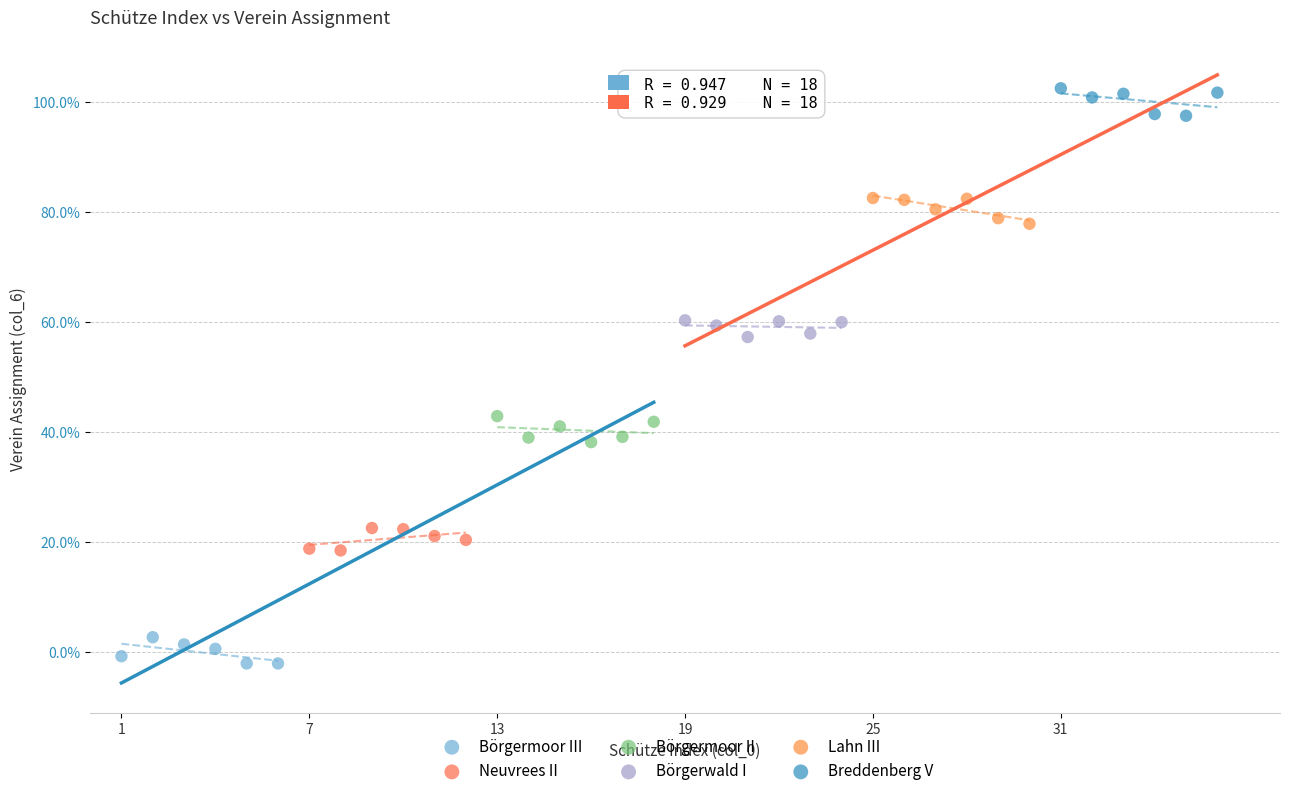

Which series contains the highest Y value?

Breddenberg V